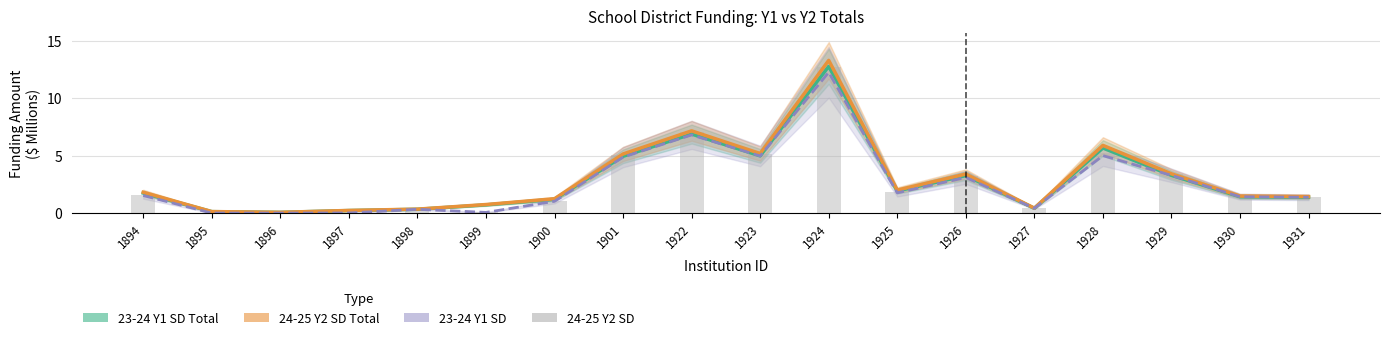

At which category is the sum across all series the highest?

1924